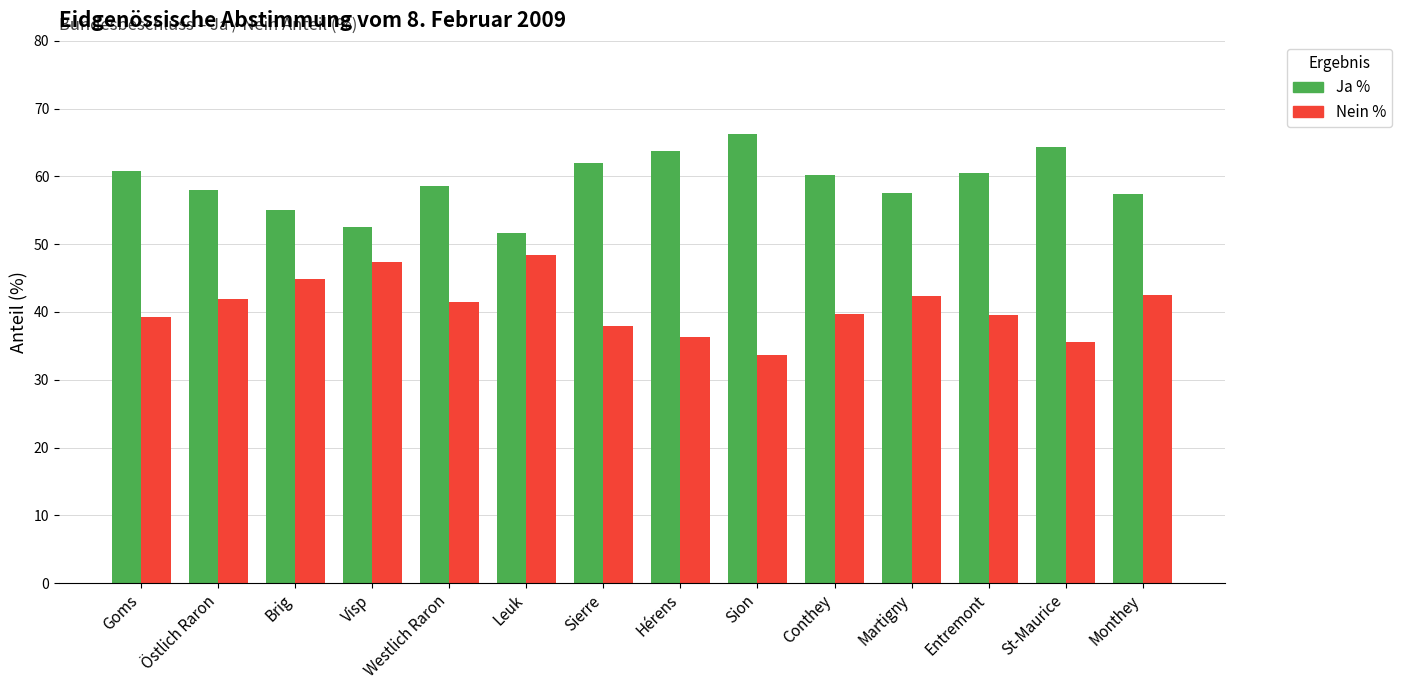

What is the sum of all Nein % values?

571.0